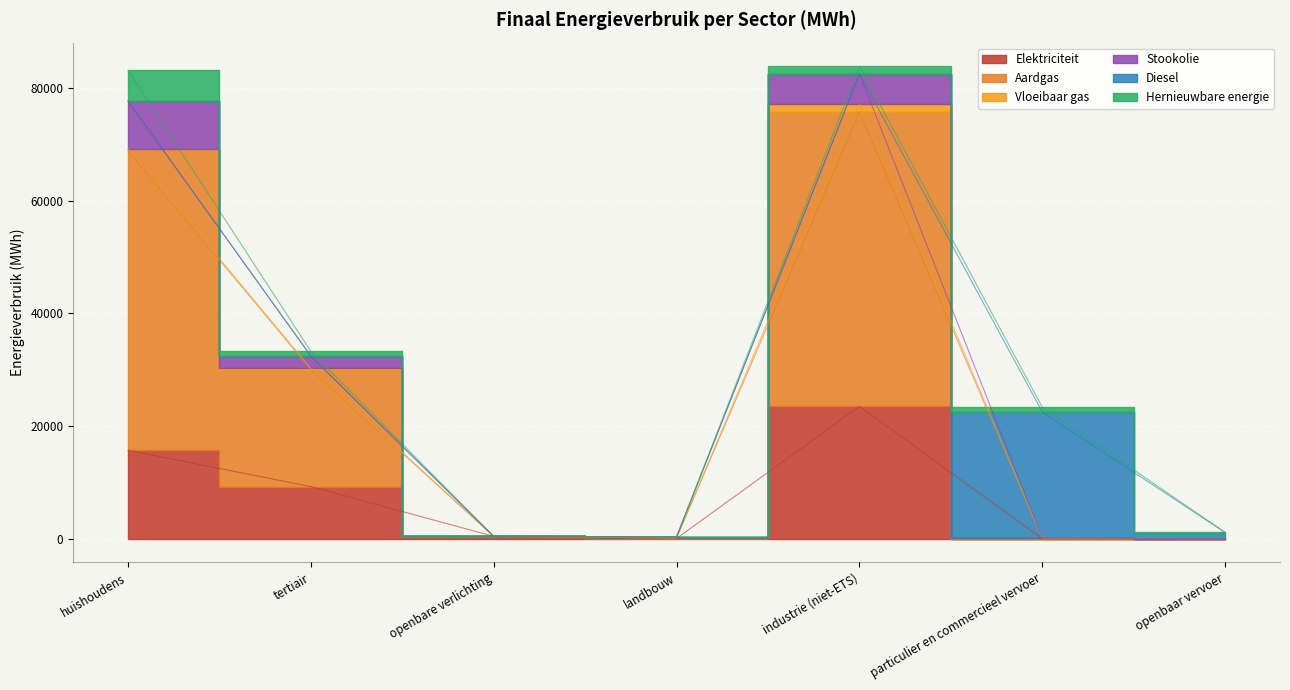

What is the greatest value displayed?

53236.2